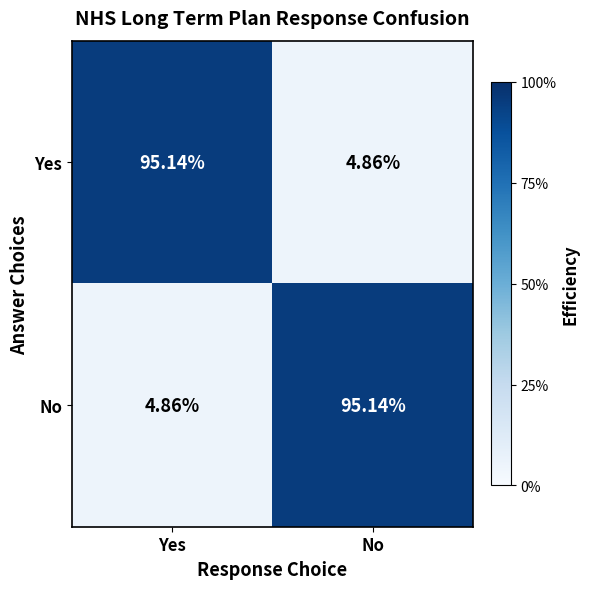

Where does the Yes series first go above 95?

Yes